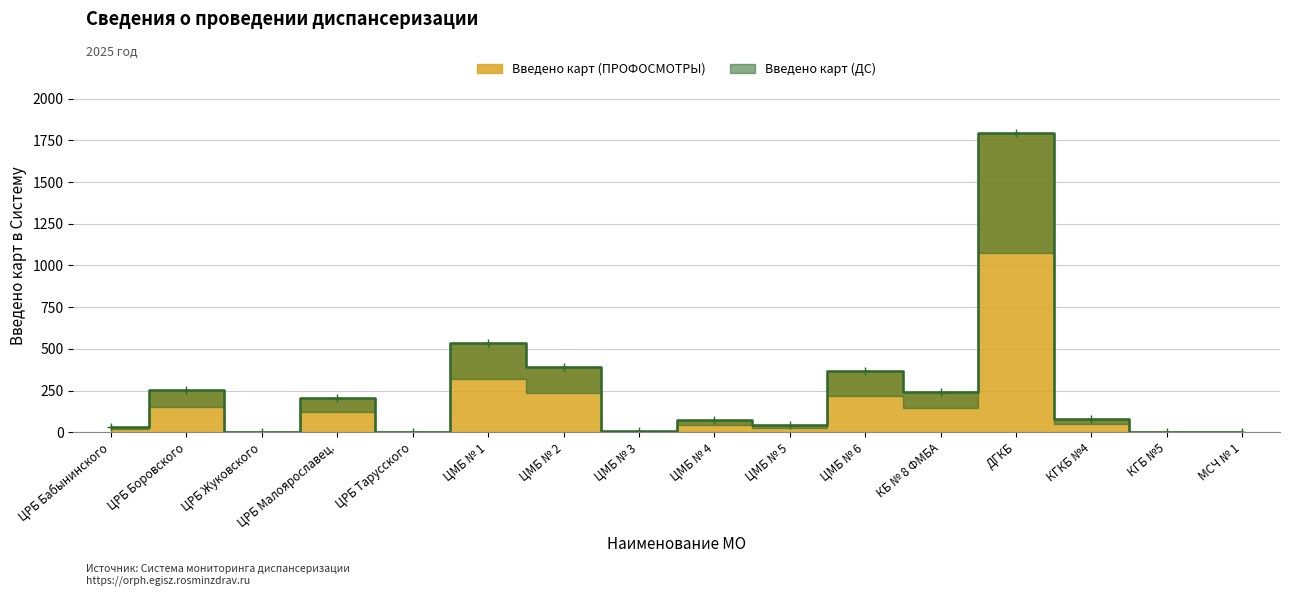

What is the change in value from ЦРБ Тарусского to КБ № 8 ФМБА?

+240